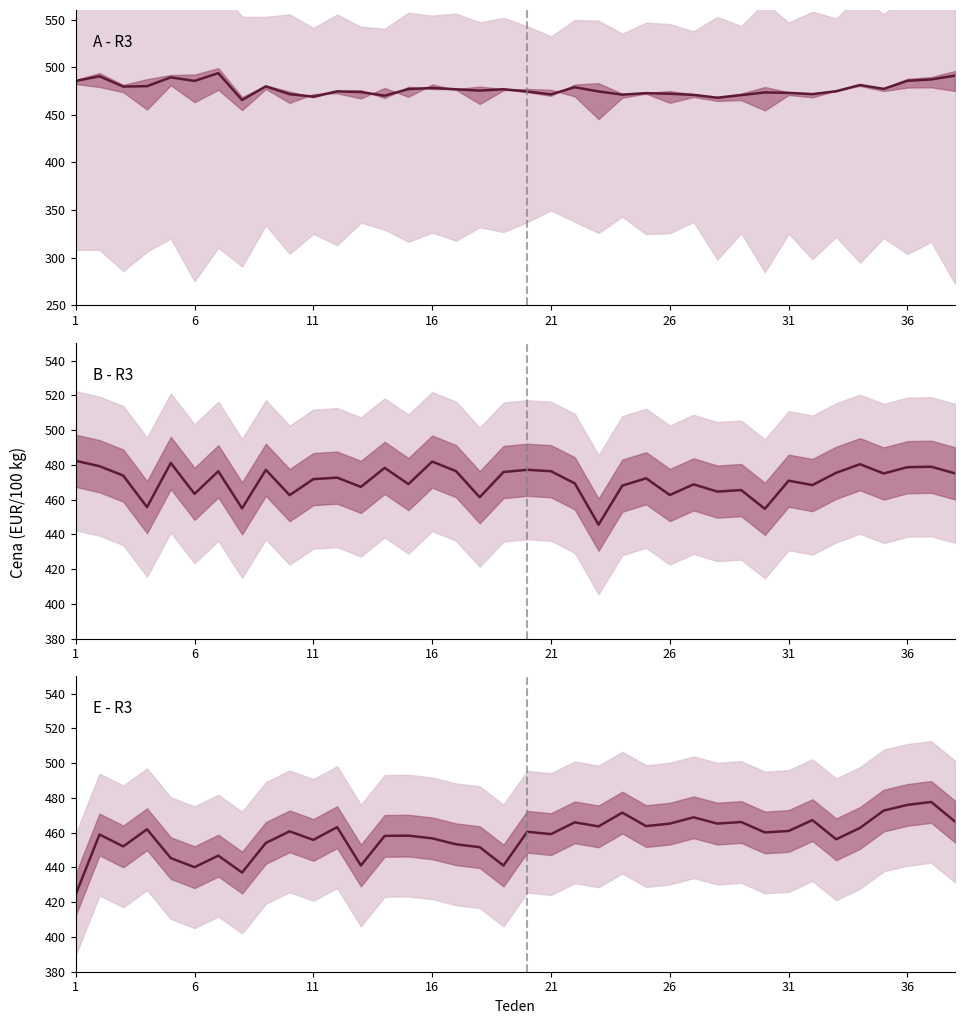

Is the value of B - R3 at 24 greater than the value of E - R3 at 14?

Yes